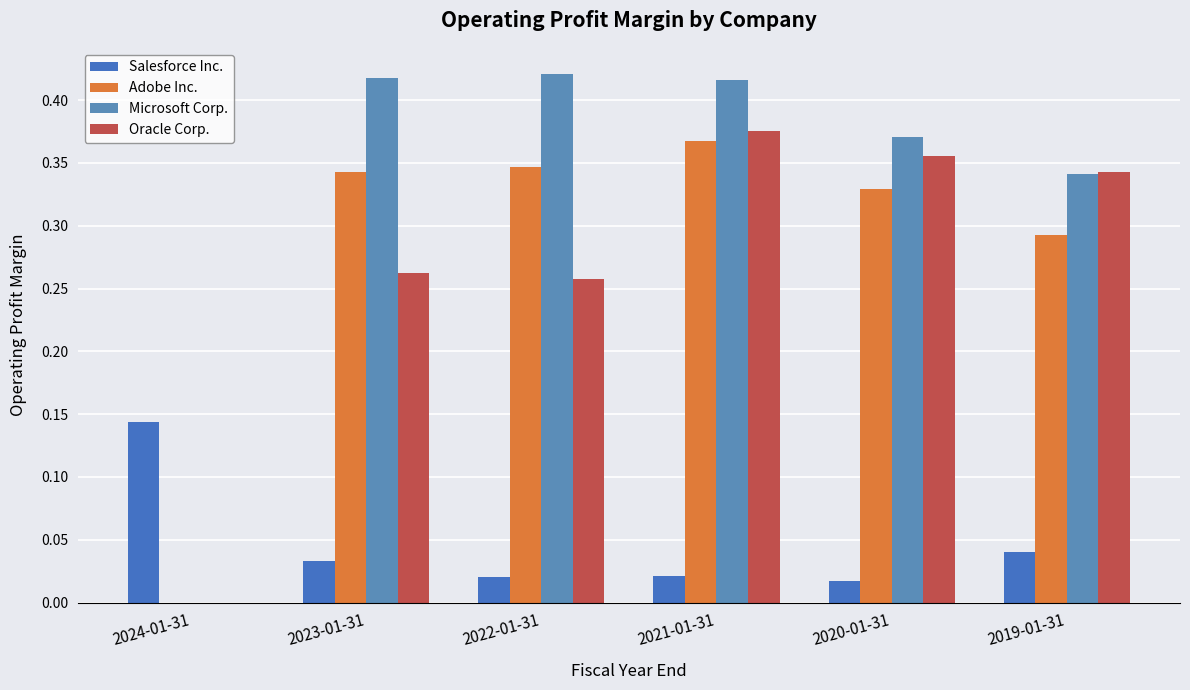

Reading left to right, list all the values displayed in this chart.

Salesforce Inc.: 0.1	0.0	0.0	0.0	0.0	0.0
Adobe Inc.: 0.0	0.3	0.3	0.4	0.3	0.3
Microsoft Corp.: 0.0	0.4	0.4	0.4	0.4	0.3
Oracle Corp.: 0.0	0.3	0.3	0.4	0.4	0.3